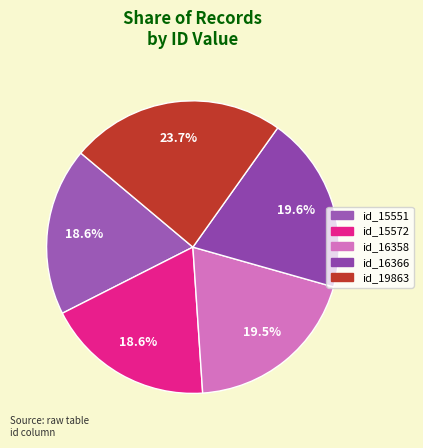

To the nearest percent, what portion does id_16366 represent?

20%